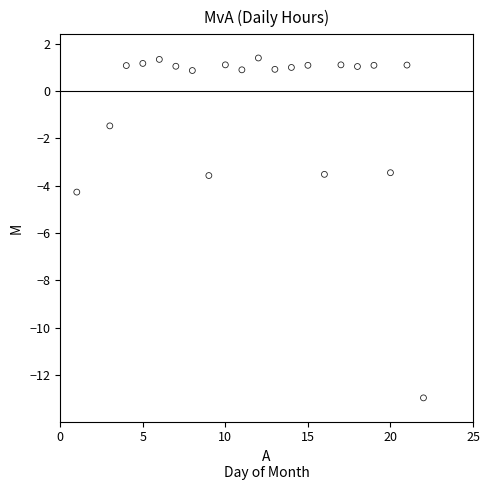

What is the range of X values (max minus min)?

21.0